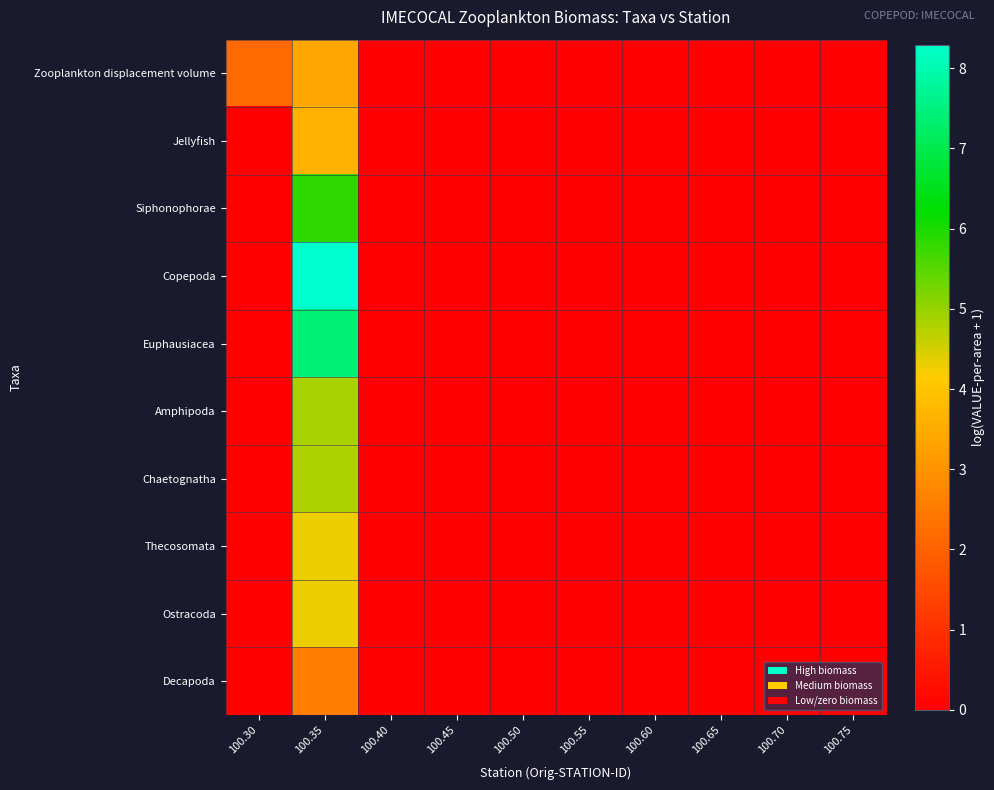

Reading left to right, list all the values displayed in this chart.

Zooplankton displacement volume: 100.30=2.2	100.35=3.4	100.40=0.0	100.45=0.0	100.50=0.0	100.55=0.0	100.60=0.0	100.65=0.0	100.70=0.0	100.75=0.0
Jellyfish: 100.30=0.0	100.35=3.6	100.40=0.0	100.45=0.0	100.50=0.0	100.55=0.0	100.60=0.0	100.65=0.0	100.70=0.0	100.75=0.0
Siphonophorae: 100.30=0.0	100.35=5.8	100.40=0.0	100.45=0.0	100.50=0.0	100.55=0.0	100.60=0.0	100.65=0.0	100.70=0.0	100.75=0.0
Copepoda: 100.30=0.0	100.35=8.3	100.40=0.0	100.45=0.0	100.50=0.0	100.55=0.0	100.60=0.0	100.65=0.0	100.70=0.0	100.75=0.0
Euphausiacea: 100.30=0.0	100.35=7.4	100.40=0.0	100.45=0.0	100.50=0.0	100.55=0.0	100.60=0.0	100.65=0.0	100.70=0.0	100.75=0.0
Amphipoda: 100.30=0.0	100.35=4.8	100.40=0.0	100.45=0.0	100.50=0.0	100.55=0.0	100.60=0.0	100.65=0.0	100.70=0.0	100.75=0.0
Chaetognatha: 100.30=0.0	100.35=4.8	100.40=0.0	100.45=0.0	100.50=0.0	100.55=0.0	100.60=0.0	100.65=0.0	100.70=0.0	100.75=0.0
Thecosomata: 100.30=0.0	100.35=4.3	100.40=0.0	100.45=0.0	100.50=0.0	100.55=0.0	100.60=0.0	100.65=0.0	100.70=0.0	100.75=0.0
Ostracoda: 100.30=0.0	100.35=4.3	100.40=0.0	100.45=0.0	100.50=0.0	100.55=0.0	100.60=0.0	100.65=0.0	100.70=0.0	100.75=0.0
Decapoda: 100.30=0.0	100.35=2.6	100.40=0.0	100.45=0.0	100.50=0.0	100.55=0.0	100.60=0.0	100.65=0.0	100.70=0.0	100.75=0.0